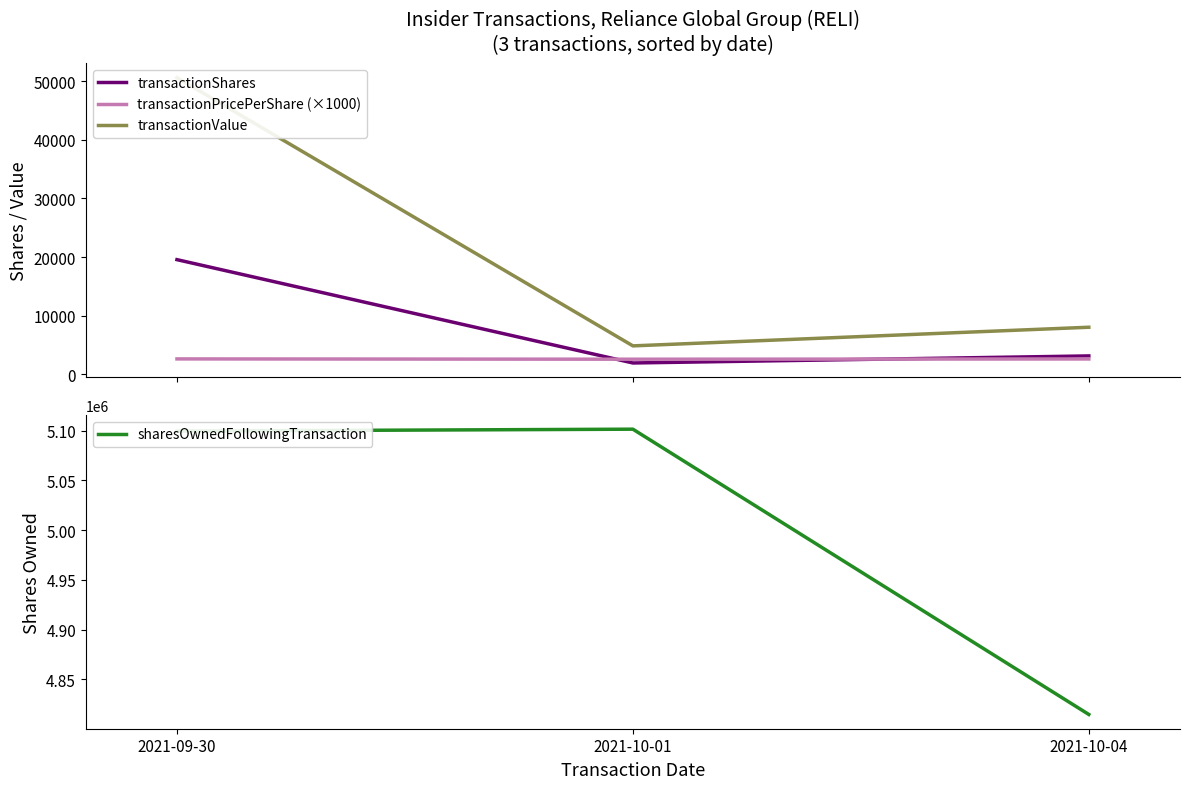

How many data points does each series have?

3